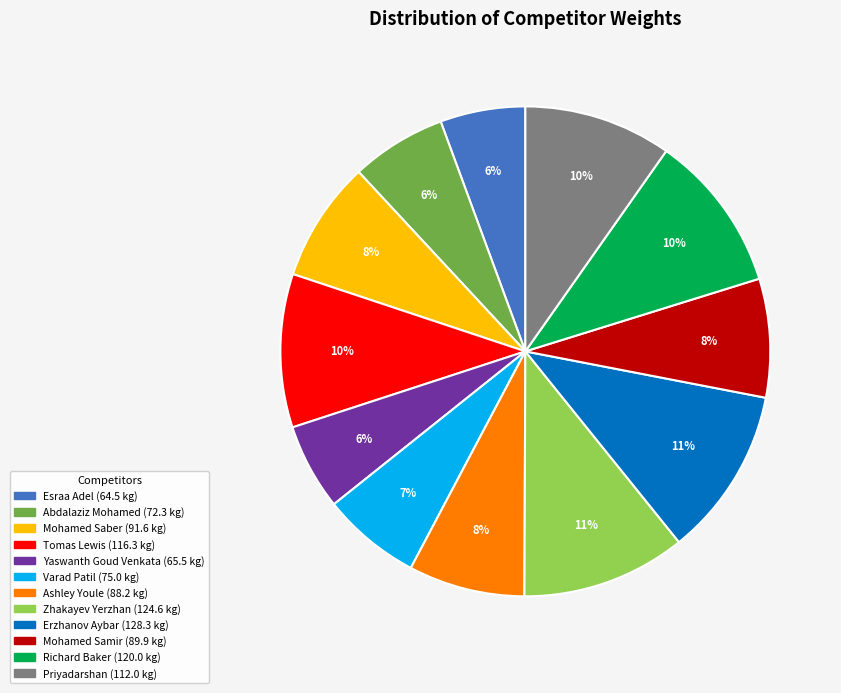

What is the ratio of the value at Varad Patil to the value at Erzhanov Aybar?

0.6